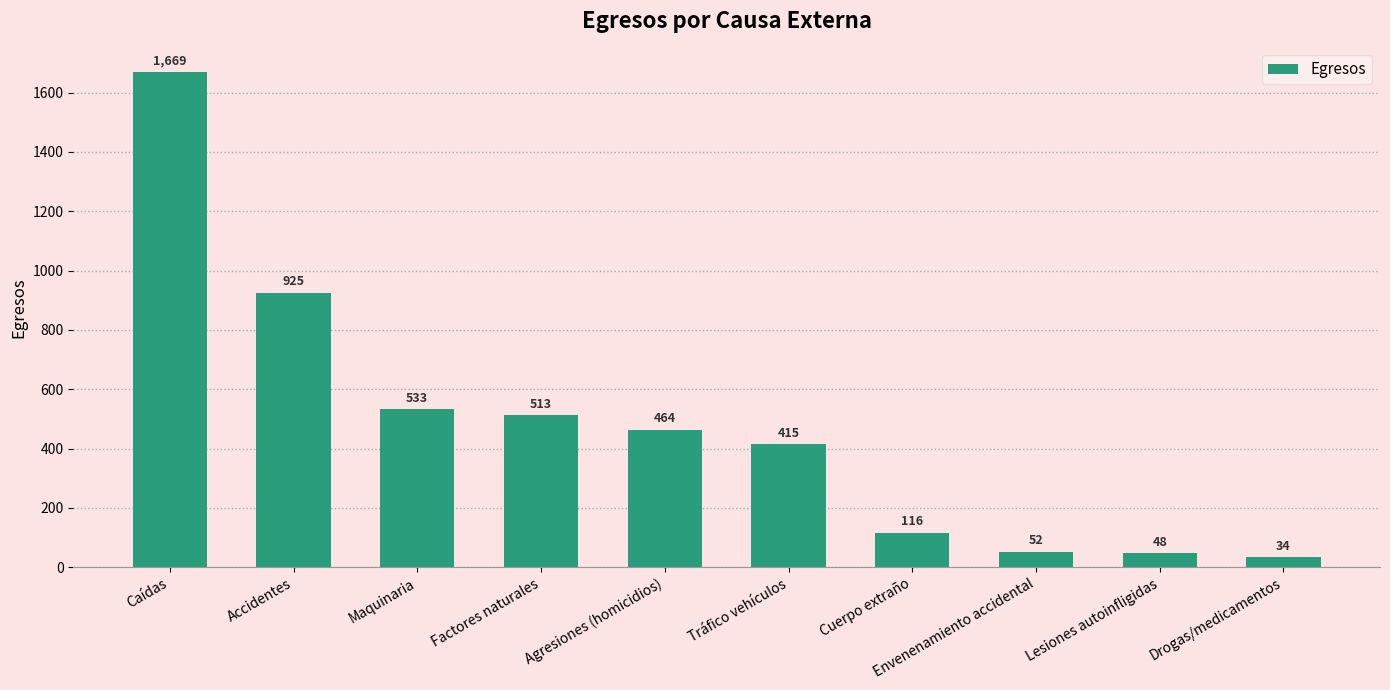

What is the difference between the maximum and second lowest values?

1621